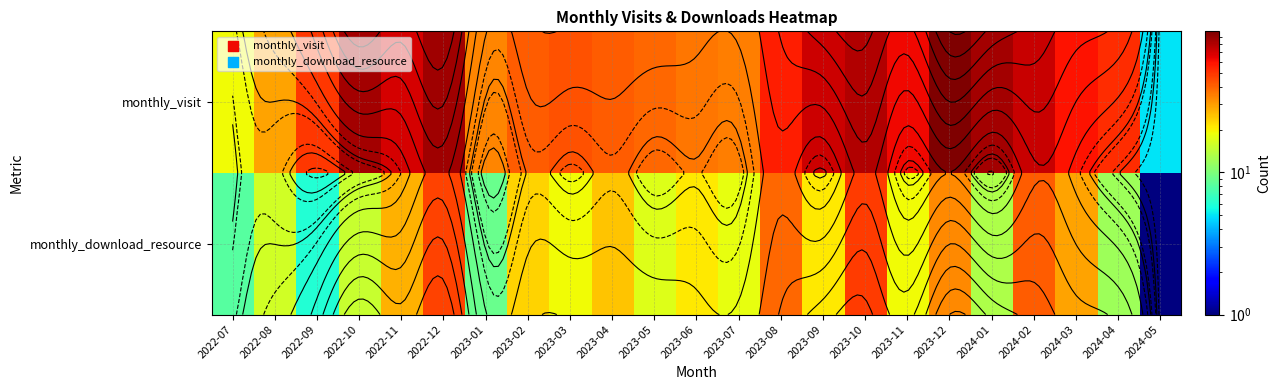

What is the difference between the monthly_visit values at 2023-08 and 2023-12?

42